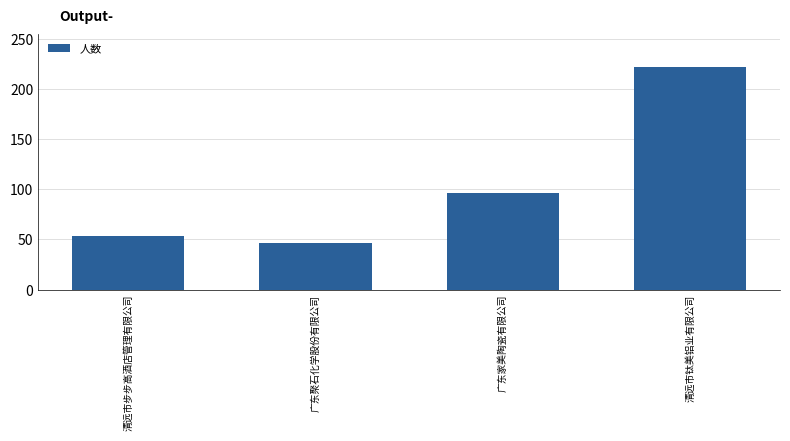

What is the value of the 1st bar from the left?

53